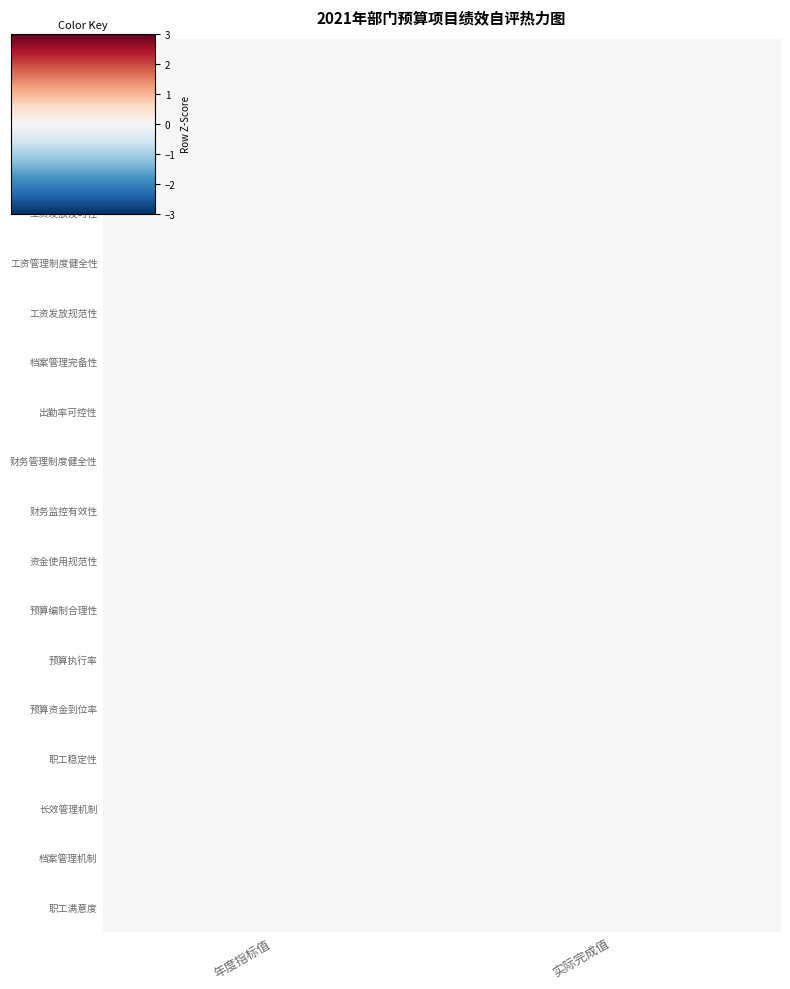

How many series are shown in this chart?

18